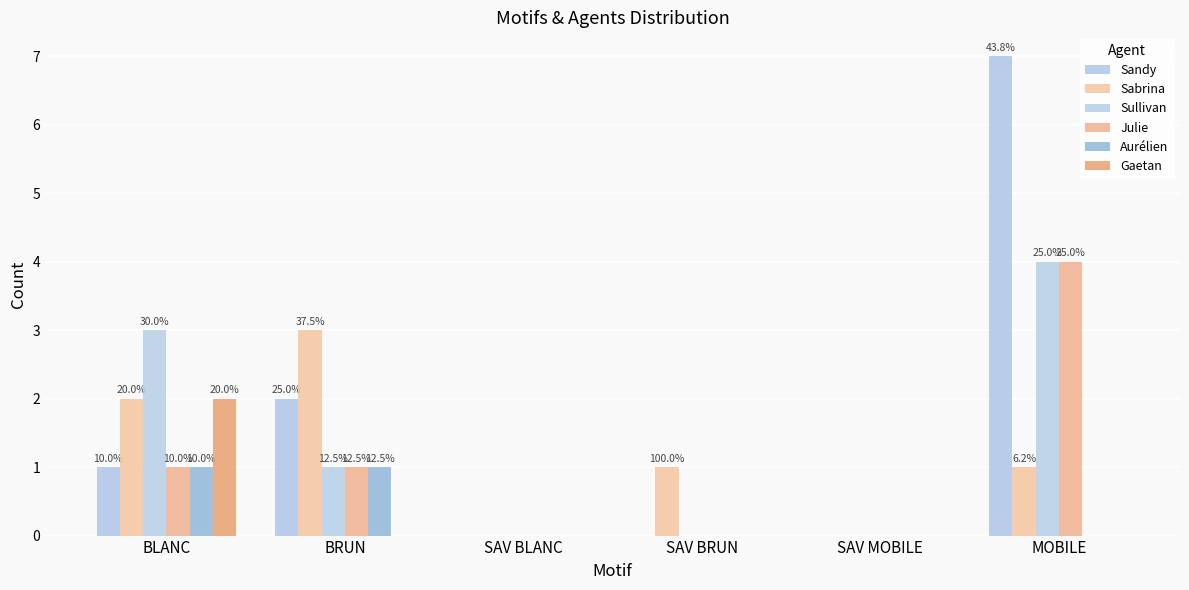

What position from the right is SAV BLANC?

4